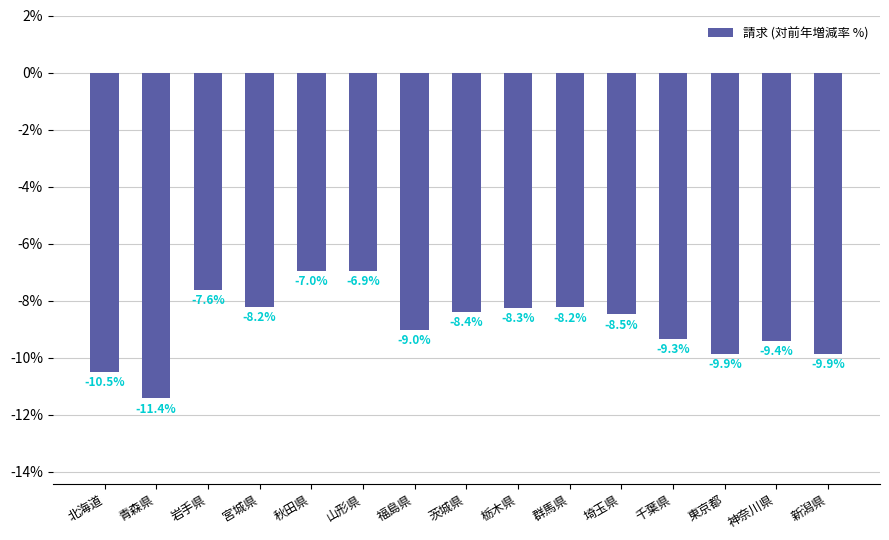

What is the change in value from 福島県 to 群馬県?

+0.8